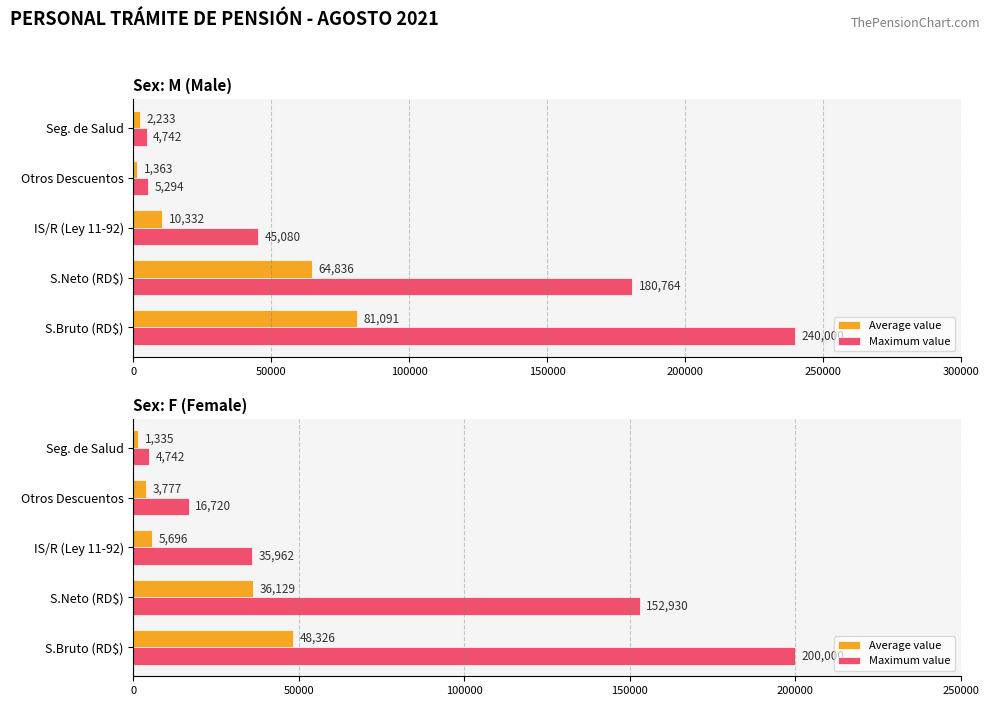

List the series in order of their overall mean, highest first.

Maximum value, Average value